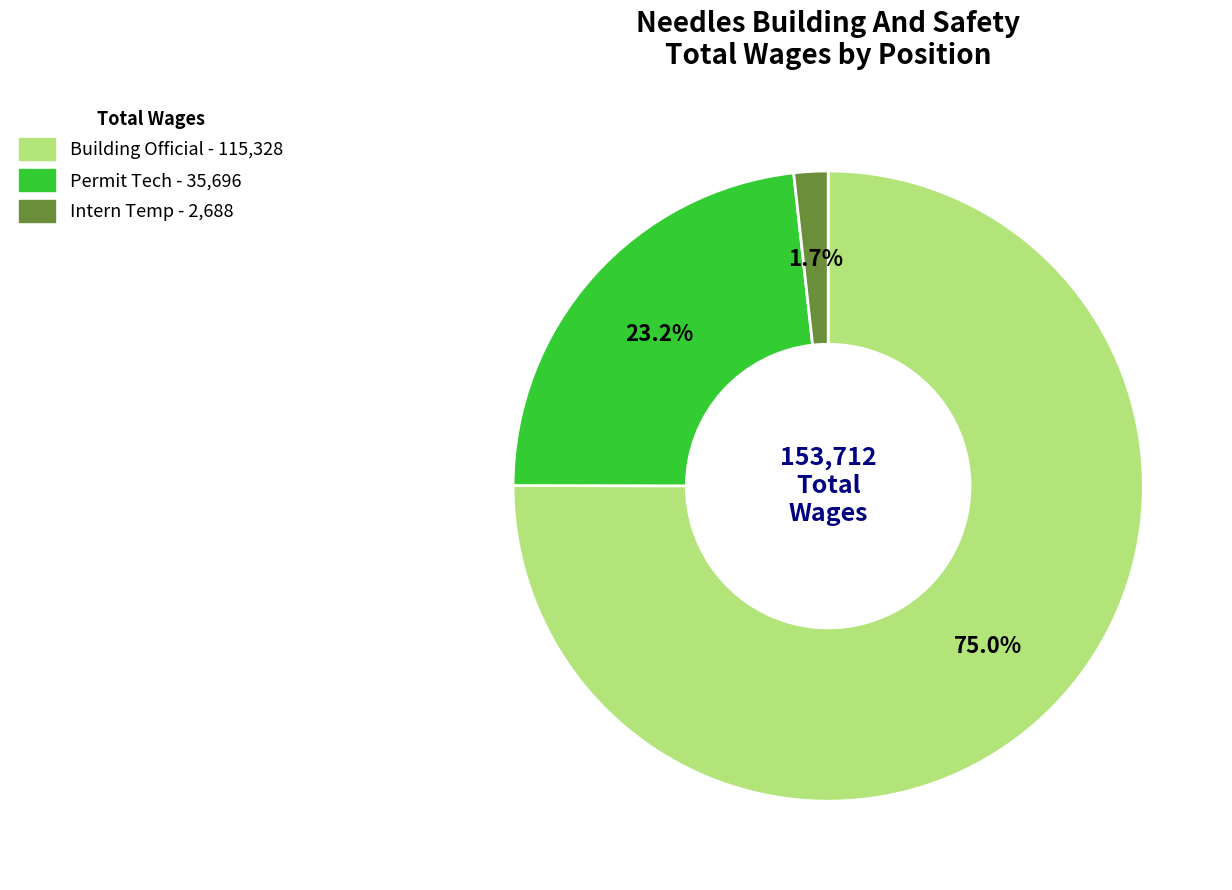

To the nearest percent, what portion does Intern Temp represent?

2%